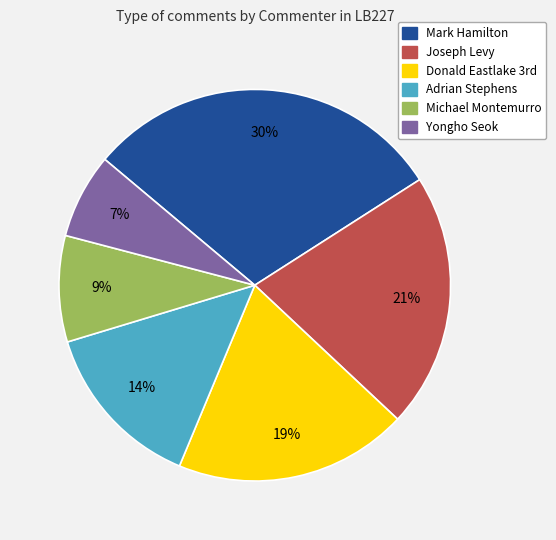

Count the number of slices in the pie.

6